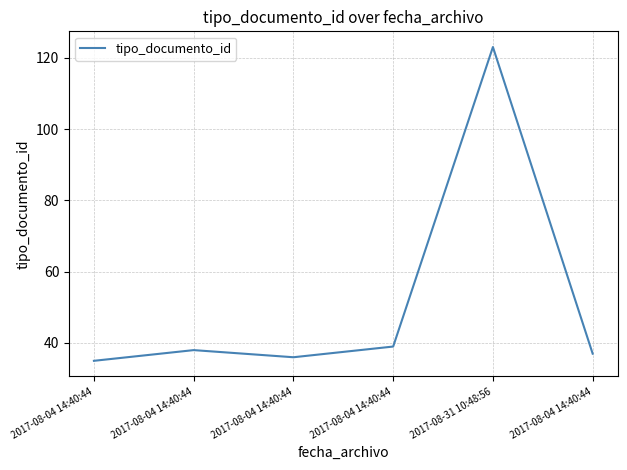

What is the label of the 5th point from the right?

2017-08-04 14:40:44